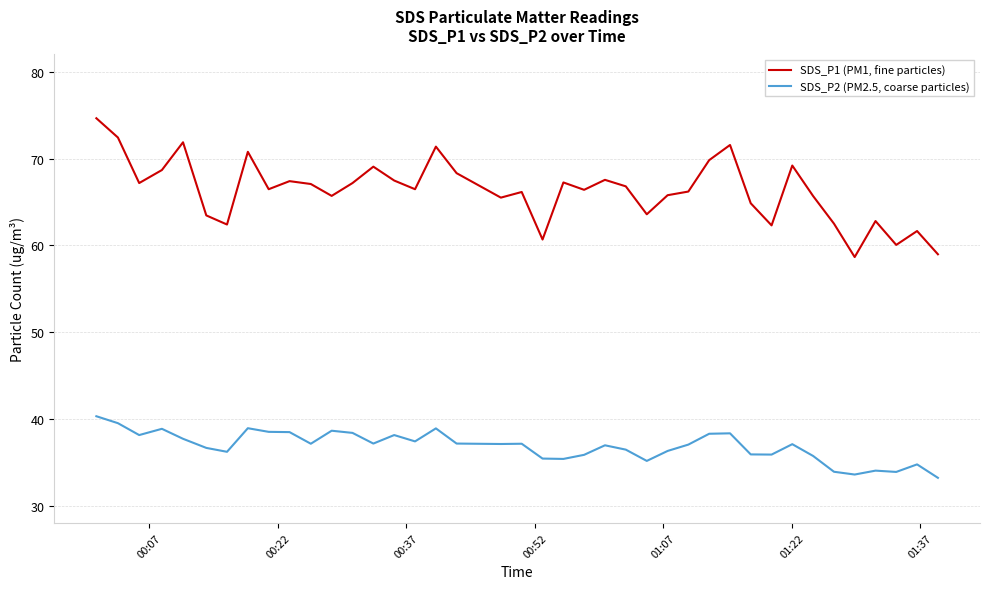

Rank the series by their maximum value, from highest to lowest.

SDS_P1 (PM1, fine particles), SDS_P2 (PM2.5, coarse particles)